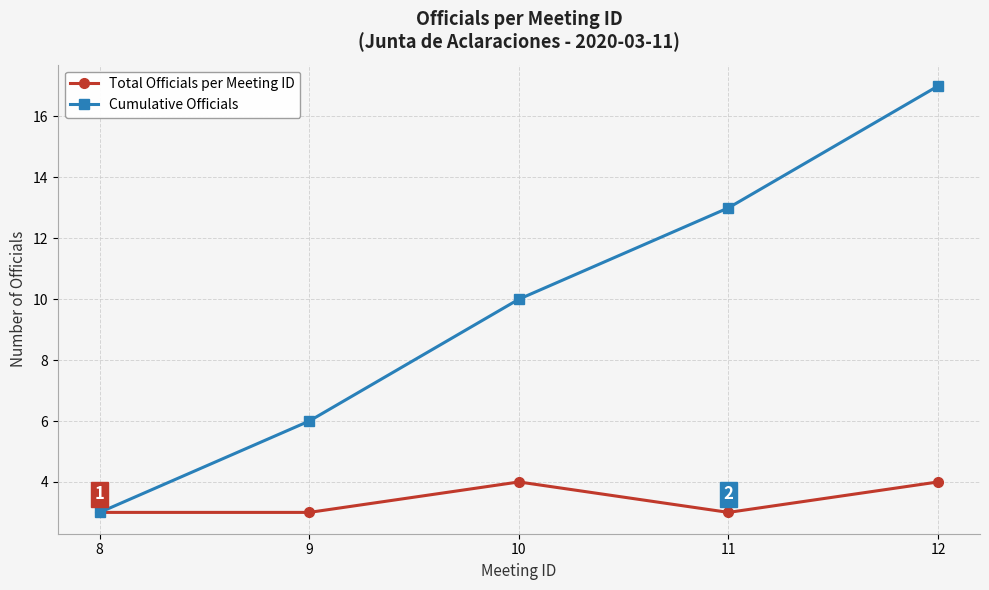

What is the maximum value shown in the chart?

17